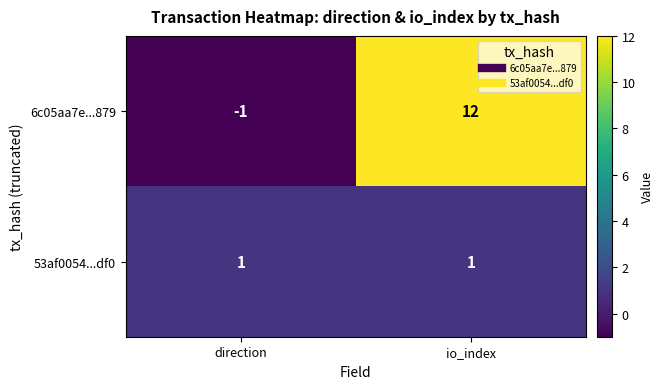

Rank the series at io_index from lowest to highest value.

53af0054...df0, 6c05aa7e...879